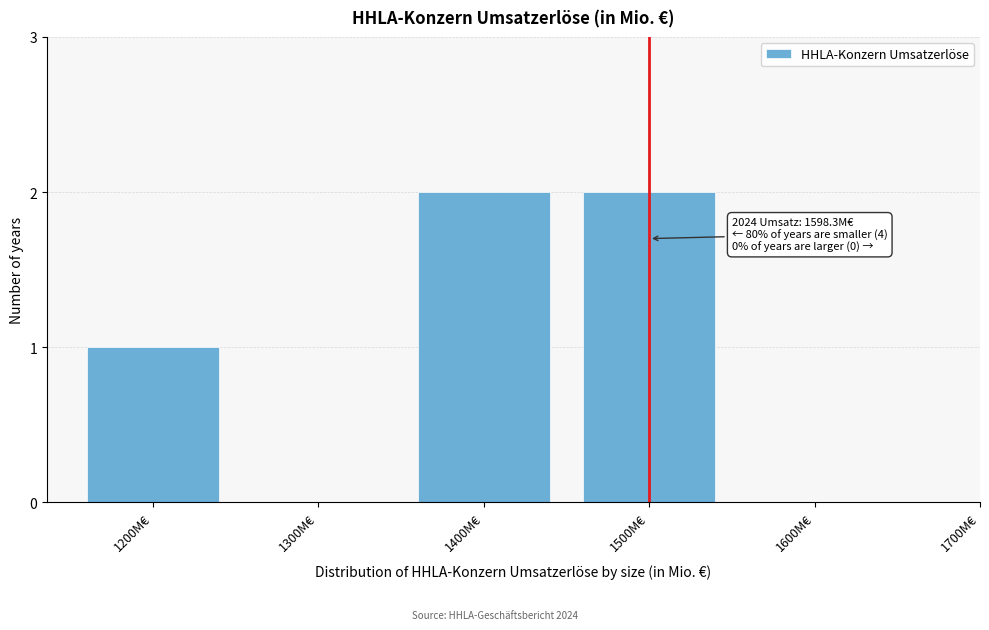

Reading right to left, list all the values displayed in this chart.

1600M€=0	1500M€=2	1400M€=2	1300M€=0	1200M€=1